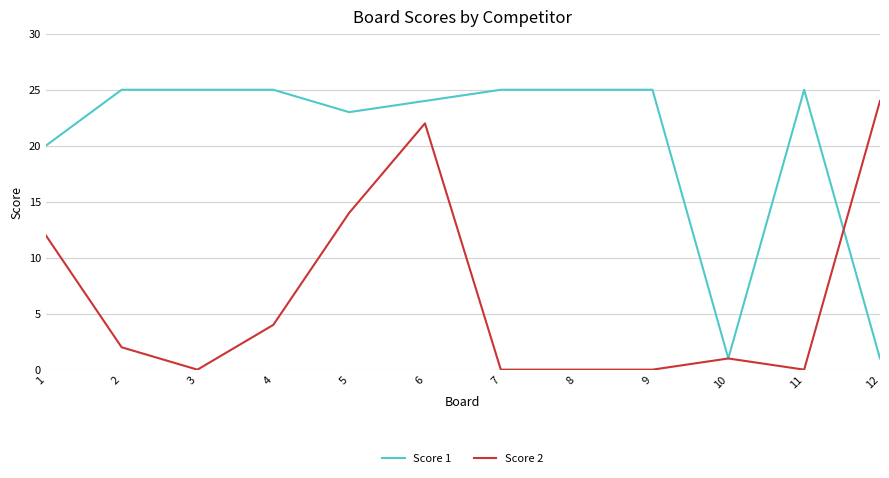

Reading left to right, what are all the values shown in this chart?

Score 1: 20	25	25	25	23	24	25	25	25	1	25	1
Score 2: 12	2	0	4	14	22	0	0	0	1	0	24